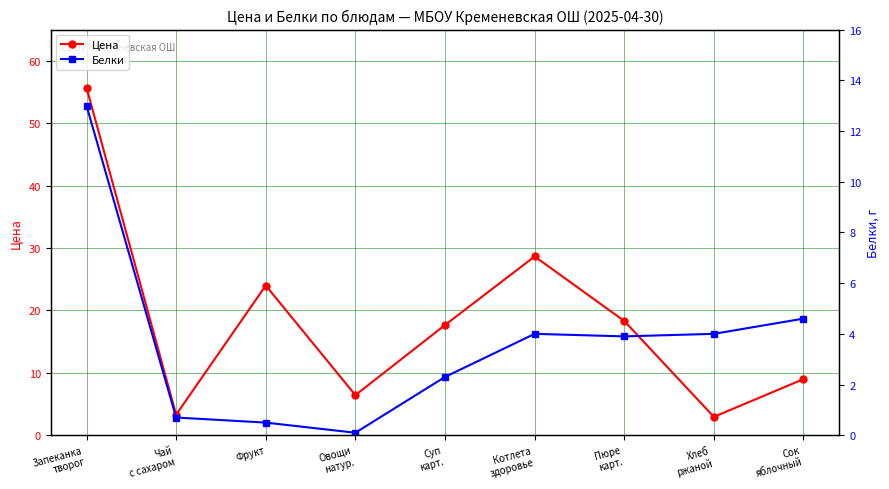

What is the difference between the maximum and minimum values in the Белки series?

12.9